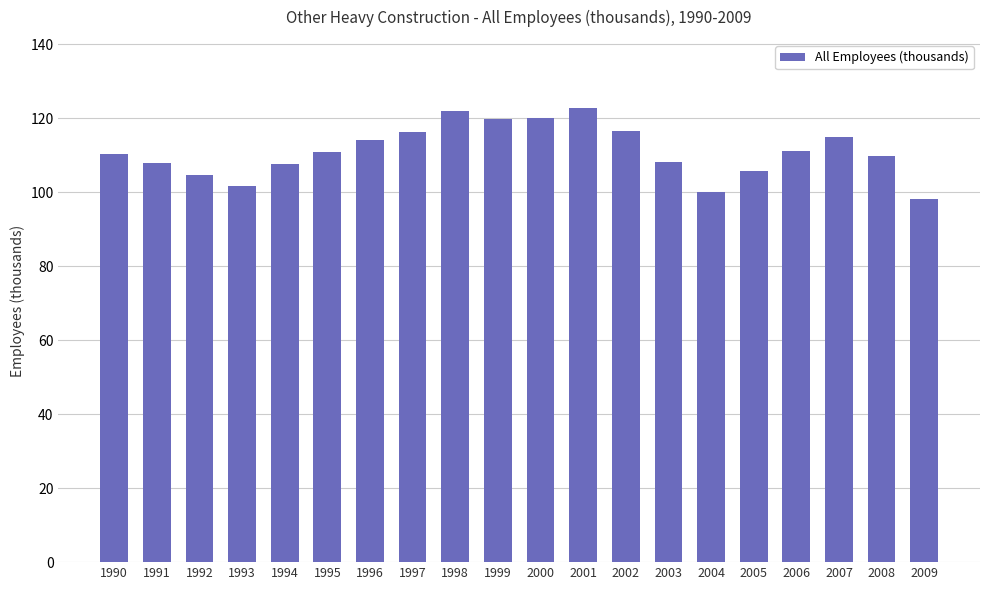

What is the value of the 19th bar from the left?

109.8